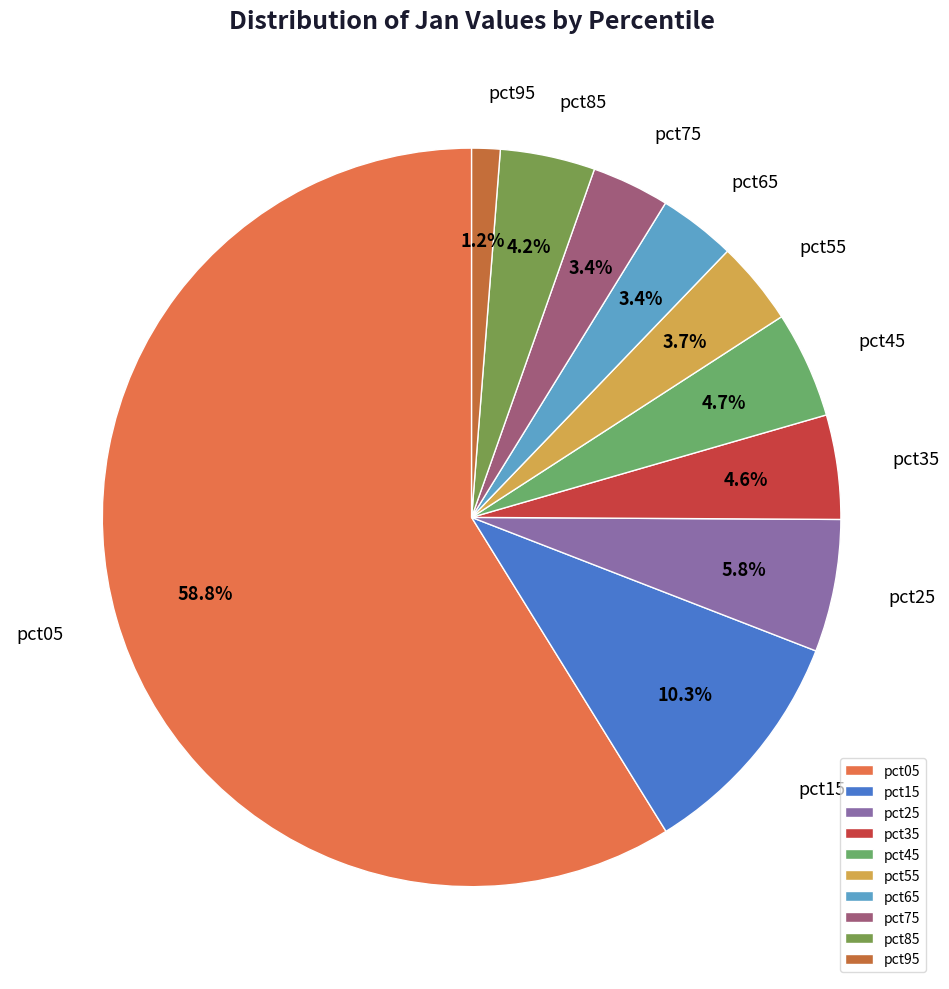

Is it true that pct45 is 5% of the pie?

True